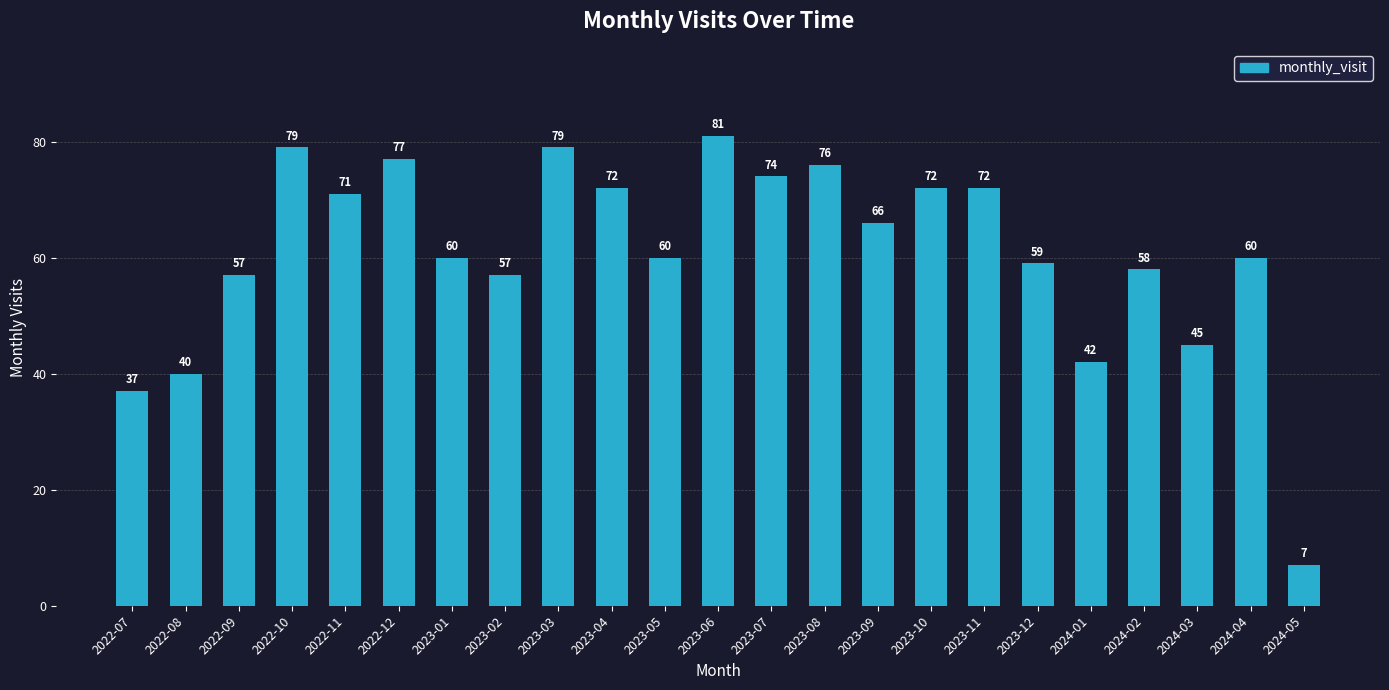

What is the value of the 12th bar from the left?

81